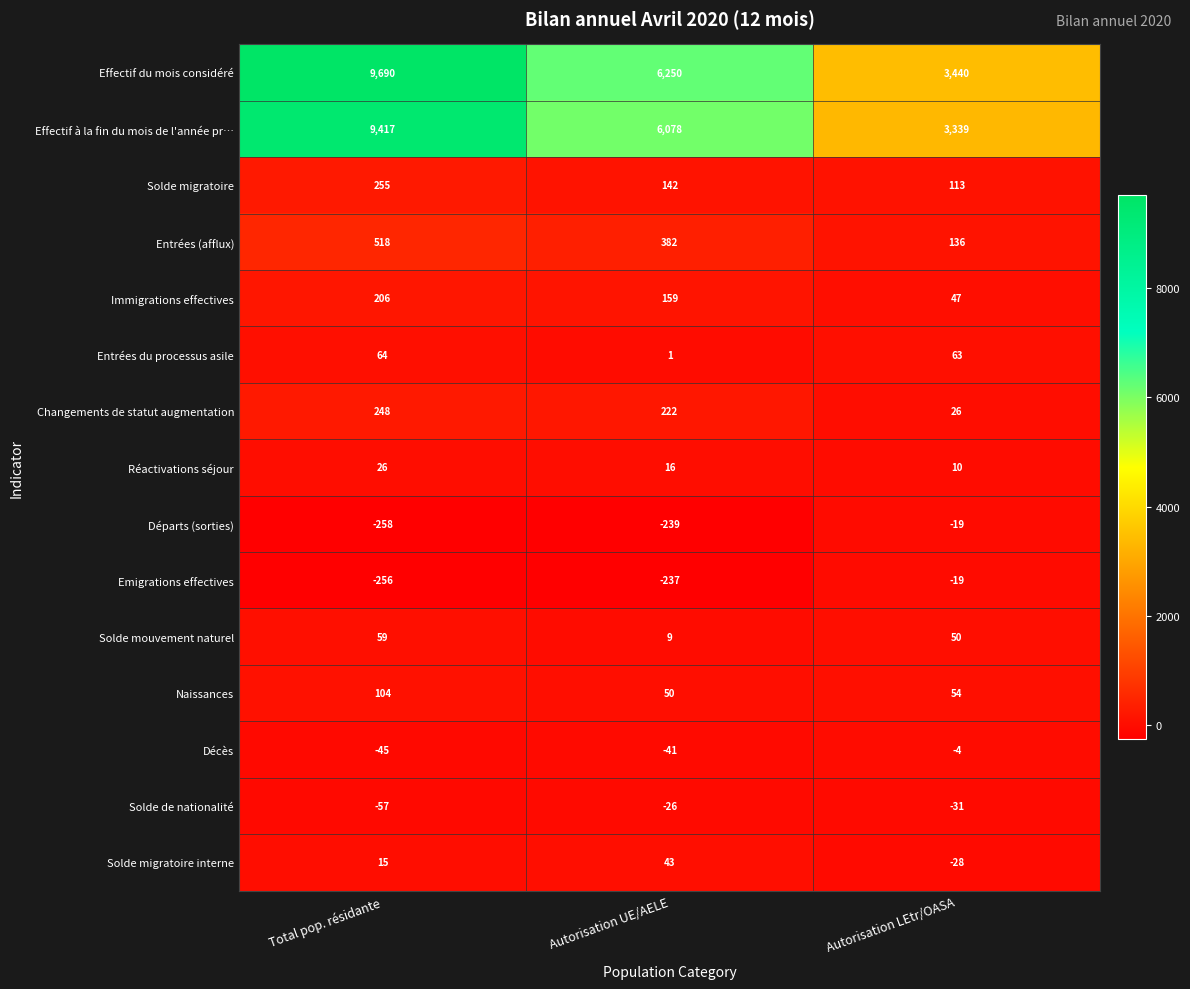

At which label does Départs (sorties) reach its minimum?

Total pop. résidante